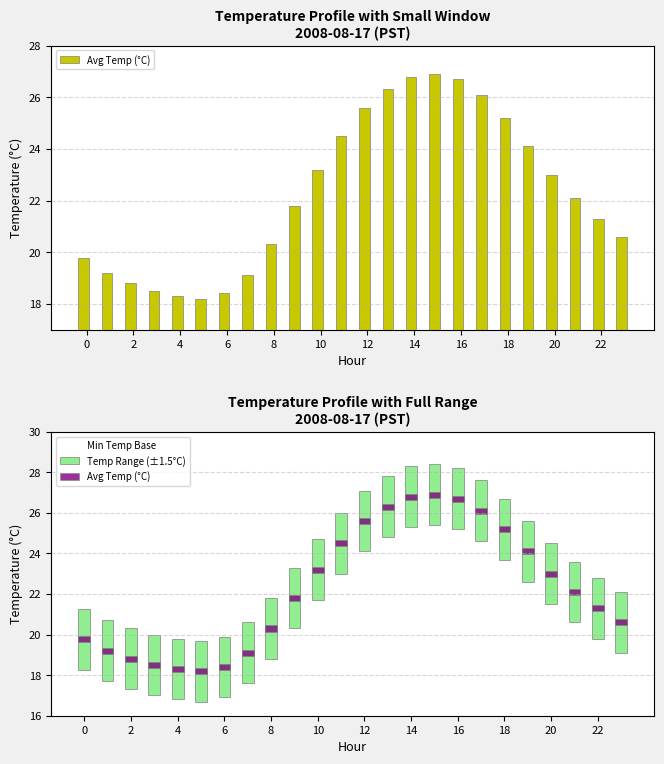

How many groups of bars are there?

24